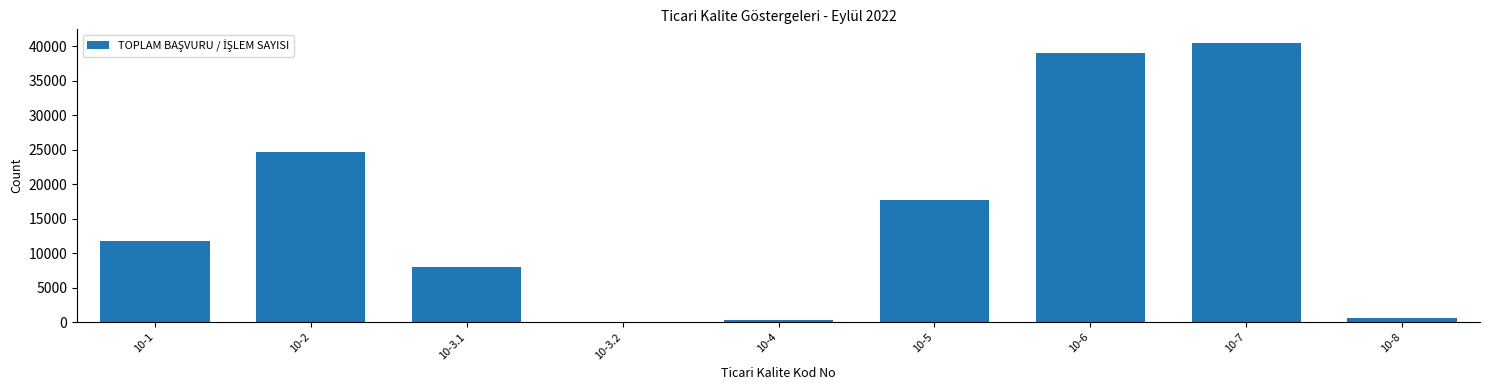

Which category has the highest value across all series?

10-7